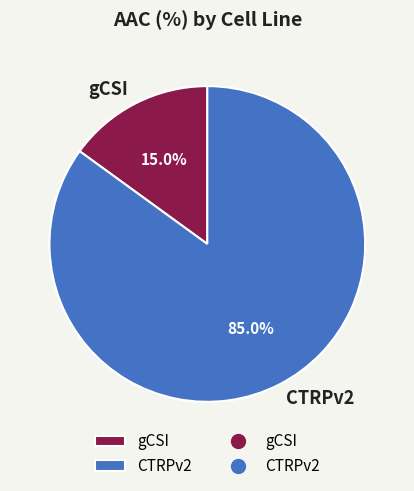

To the nearest percent, what portion does CTRPv2 represent?

85%